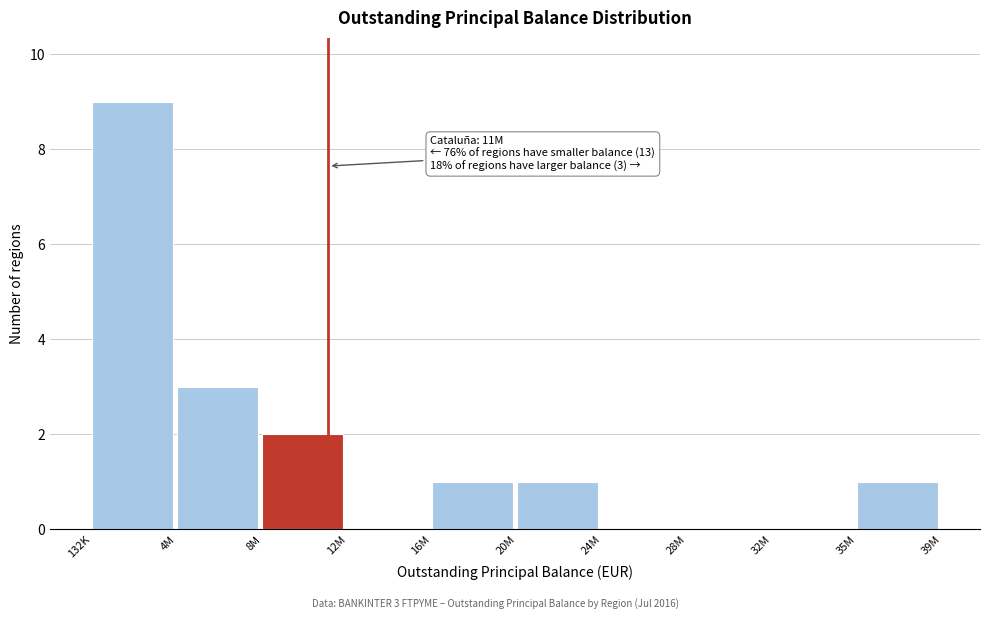

Reading right to left, extract all data points from this chart.

35M=1	32M=0	28M=0	24M=0	20M=1	16M=1	12M=0	8M=2	4M=3	132K=9